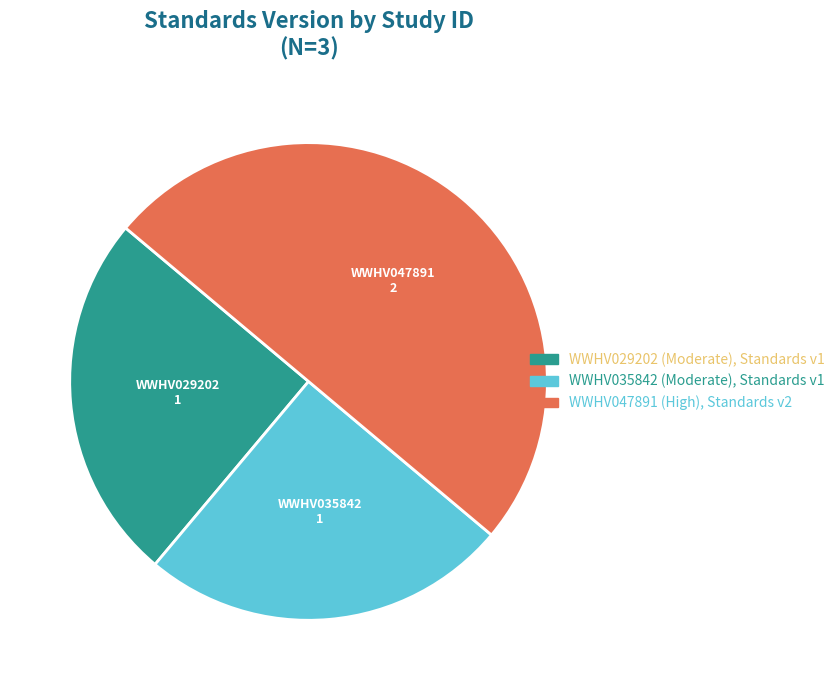

Is the sum of WWHV047891 and WWHV035842 greater than half?

Yes